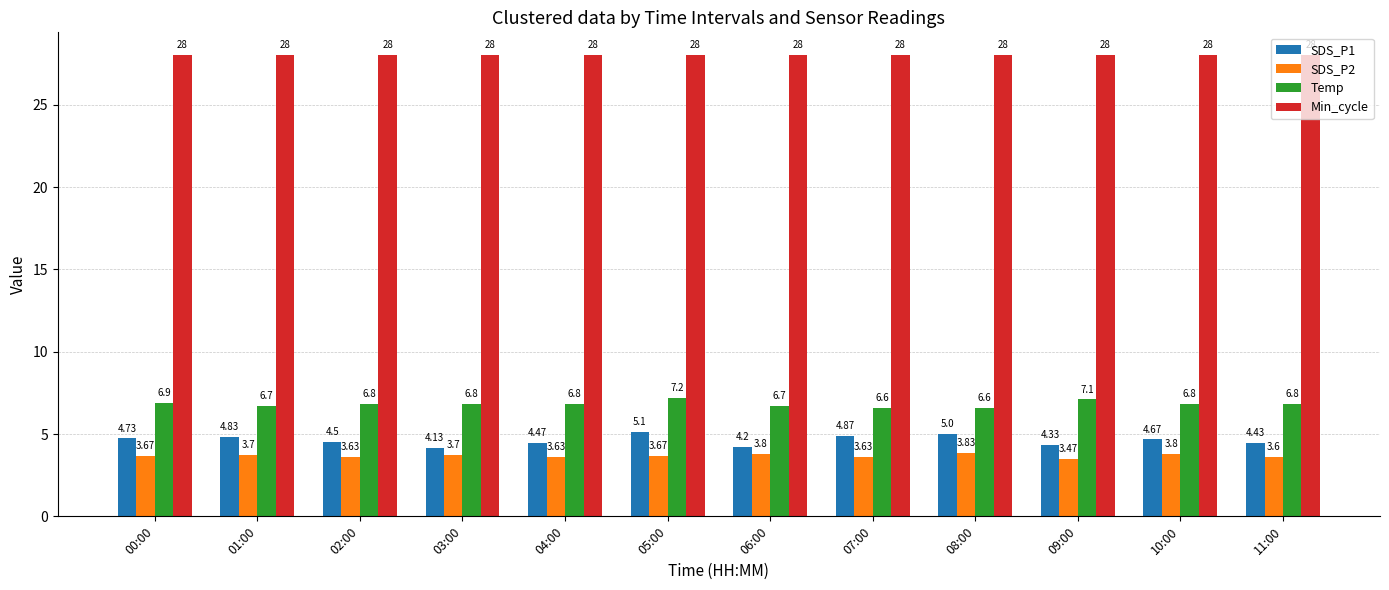

What is the average value of the Min_cycle series?

28.0